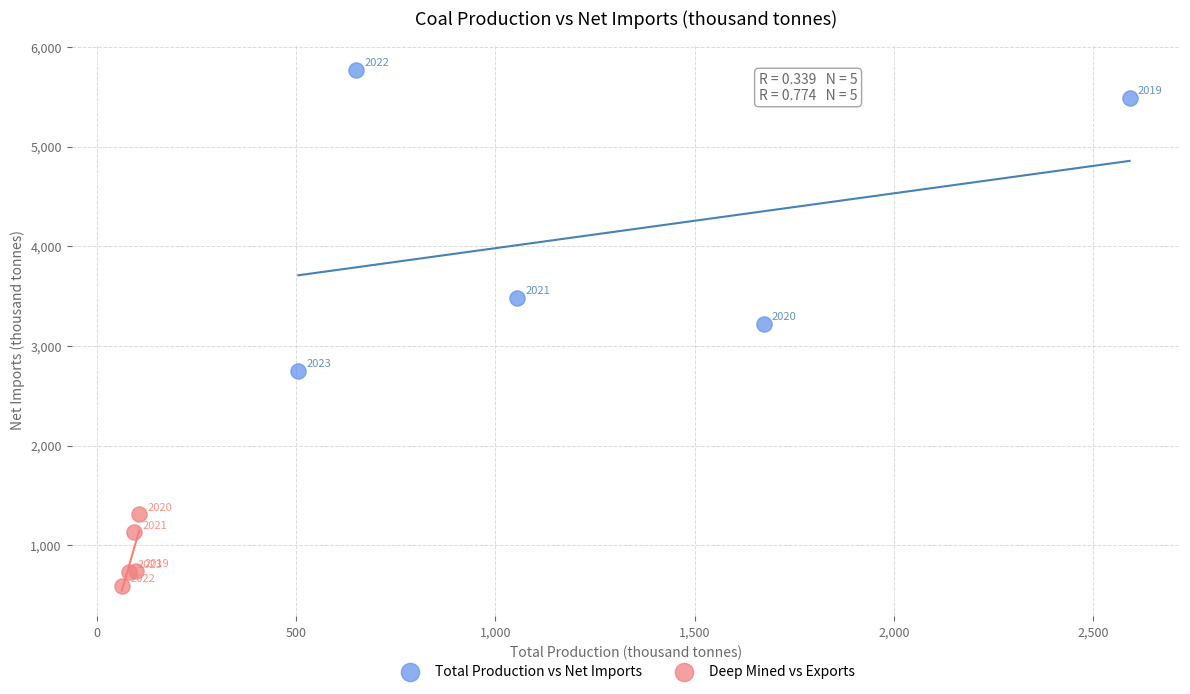

What are all the series names shown in the legend?

Total Production vs Net Imports, Deep Mined vs Exports